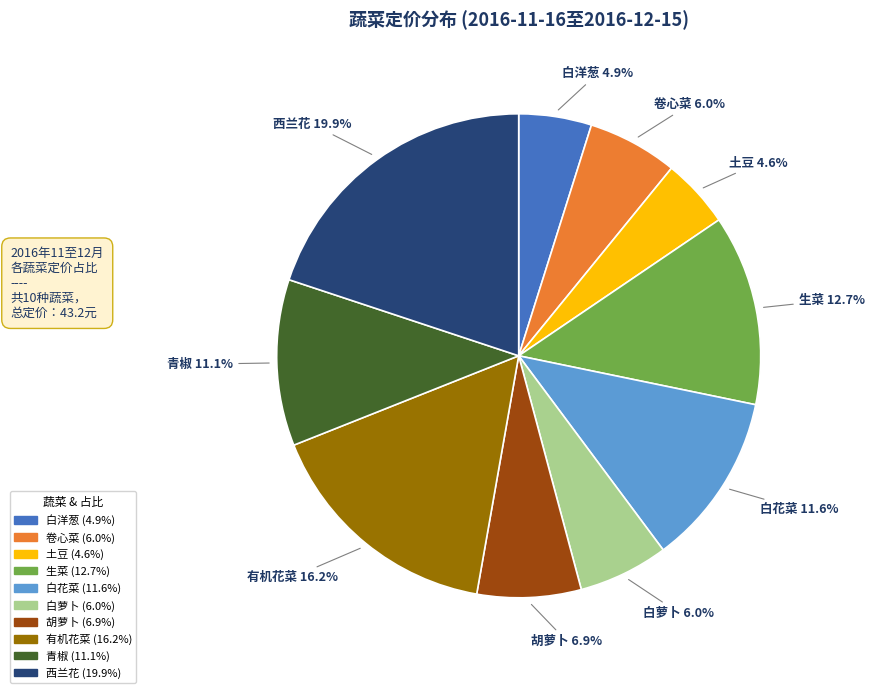

Is 西兰花 the majority of the pie?

No